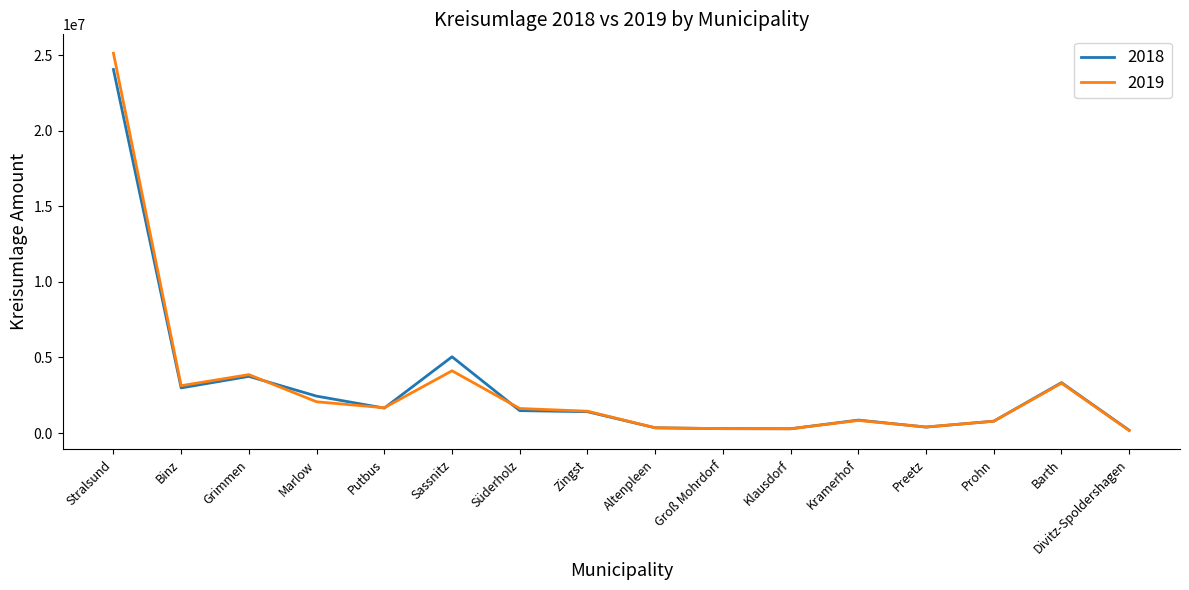

Rank the series by their maximum value, from lowest to highest.

2018, 2019